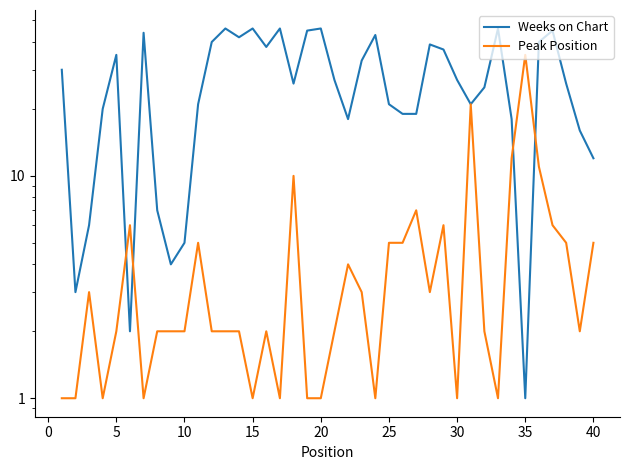

What is the maximum value for Weeks on Chart?

46